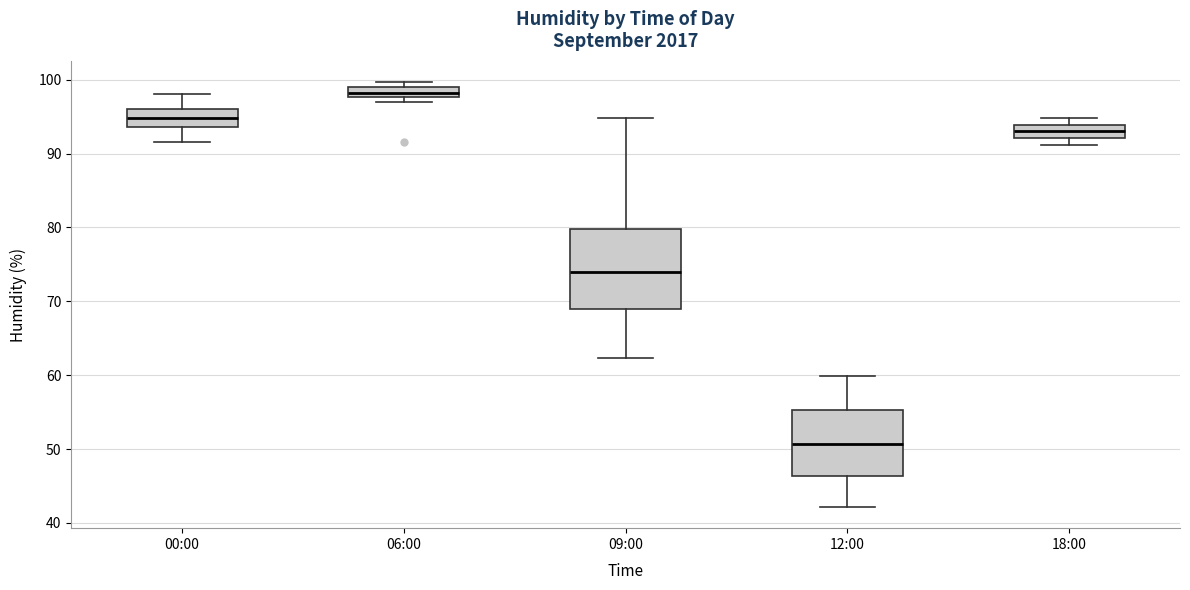

Which box is the tallest, from its lower edge to its upper edge?

09:00